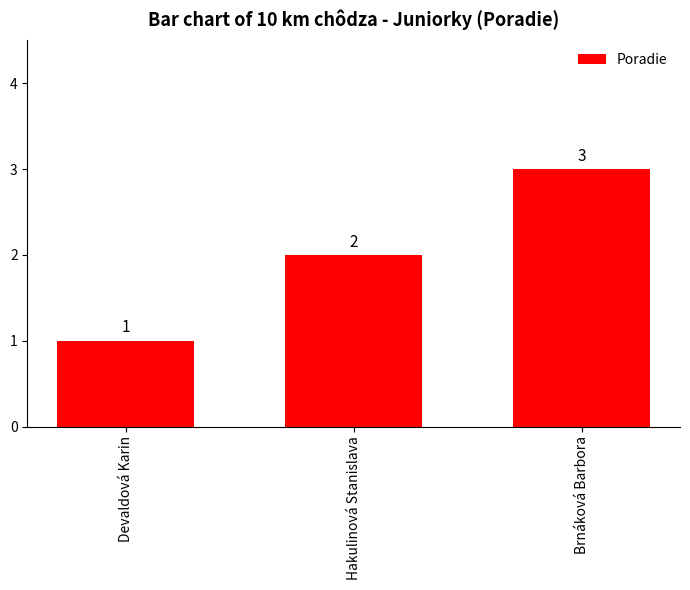

What is the approximate value at Brnáková Barbora?

3